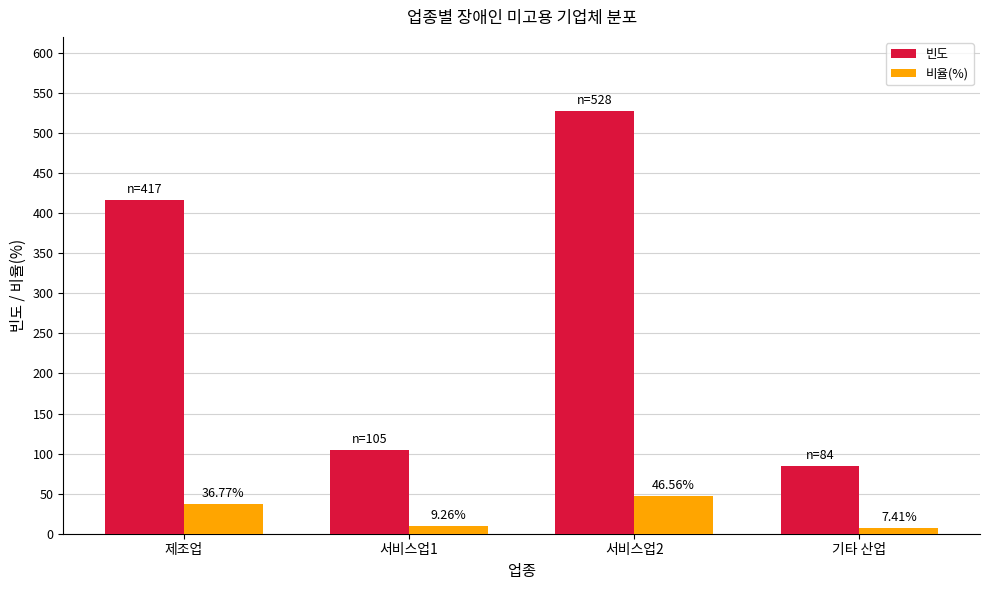

What is the label of the 2nd bar from the right?

서비스업2